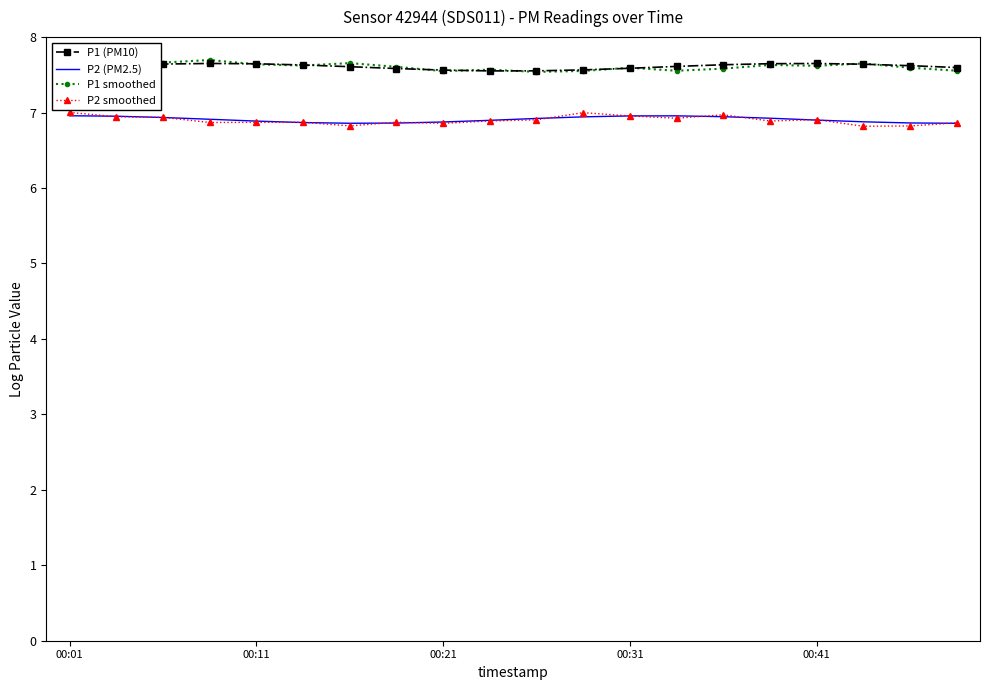

What is the smallest value displayed?

6.8